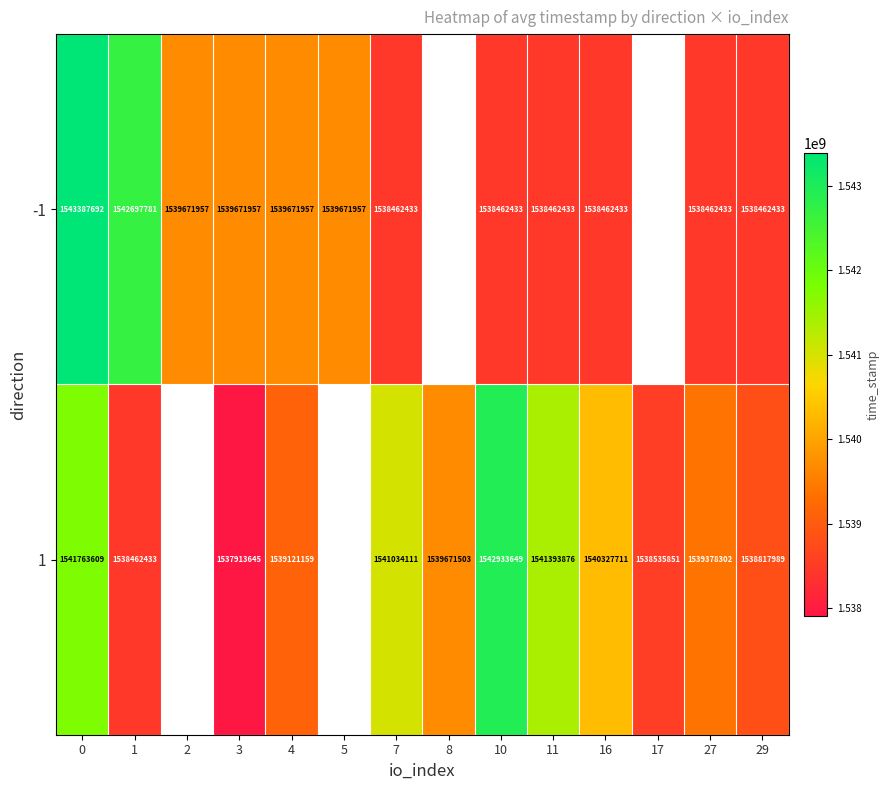

Rank the series at 0 from highest to lowest value.

-1, 1